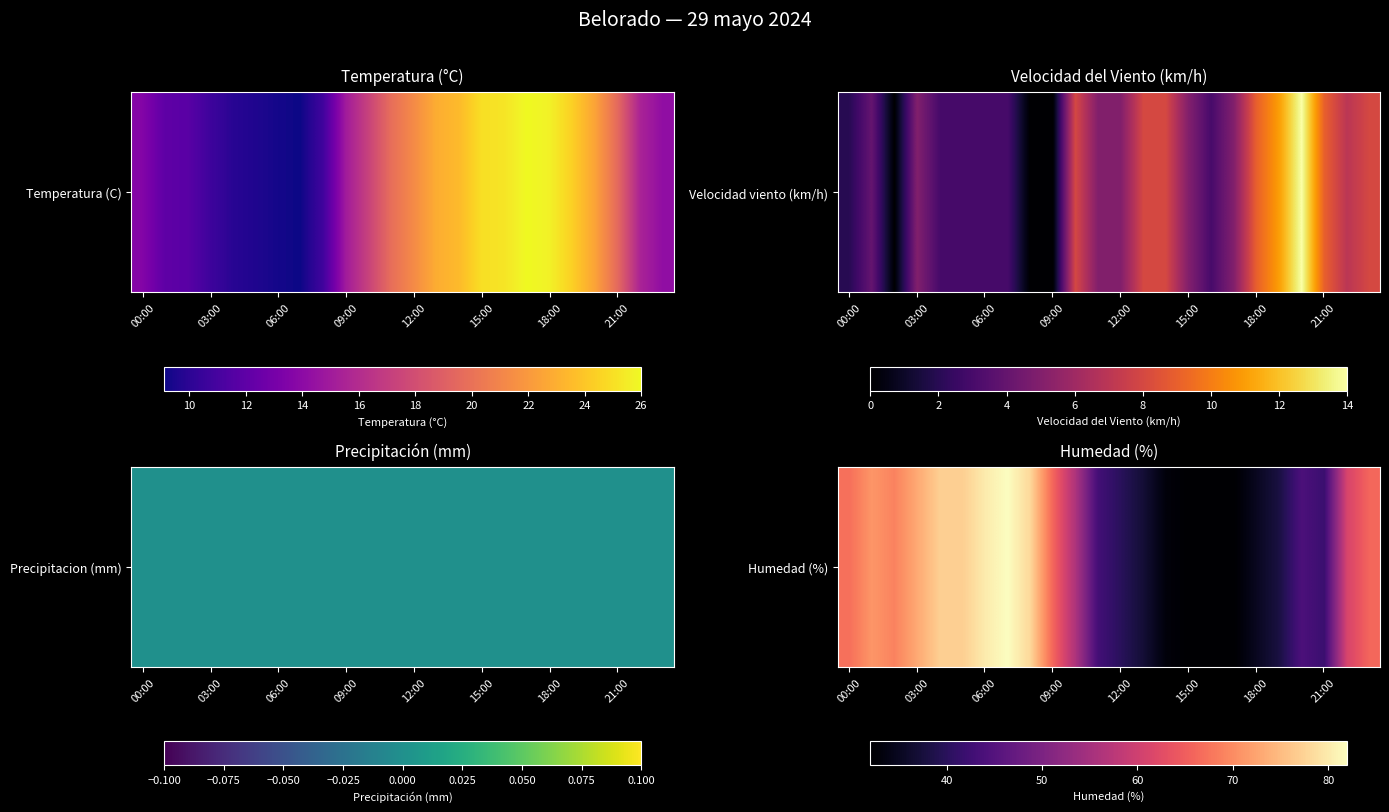

Reading left to right, list all the values displayed in this chart.

67	71	69	73	77	77	80	82	78	66	56	43	40	37	33	32	32	32	35	38	44	42	61	66